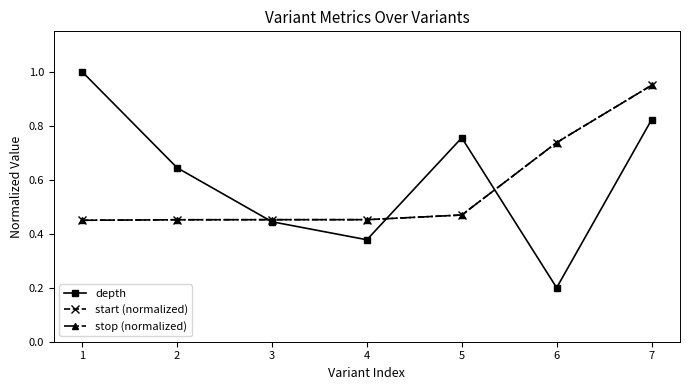

Is this an area chart (filled region under the line)?

No